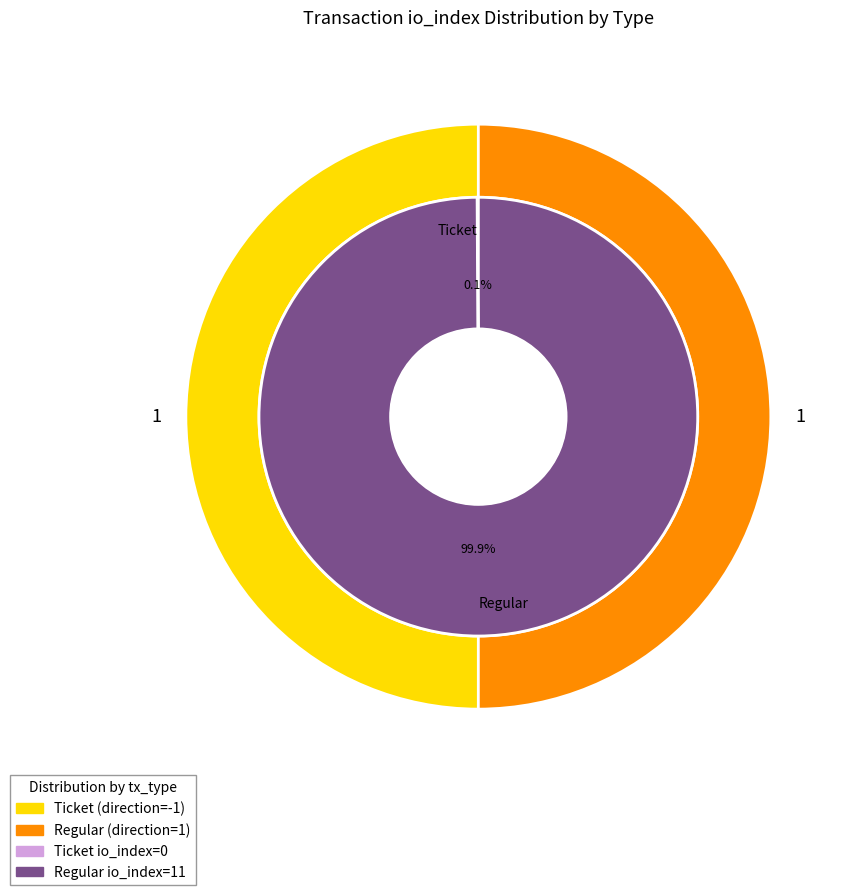

Rank the categories by value from lowest to highest.

Ticket, Regular